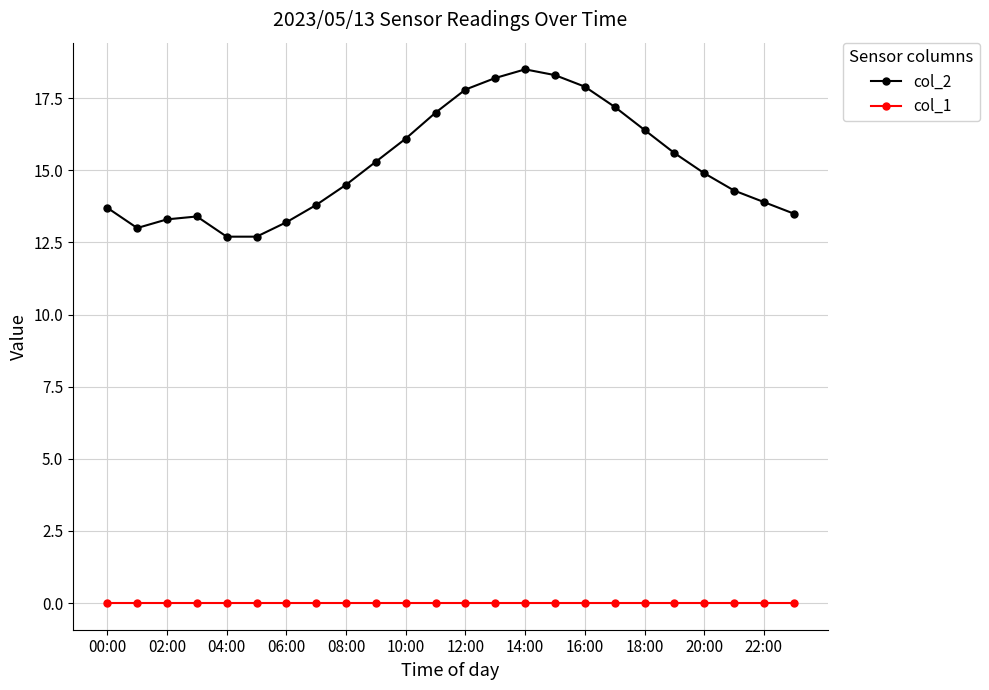

What are all the series names shown in the legend?

col_2, col_1